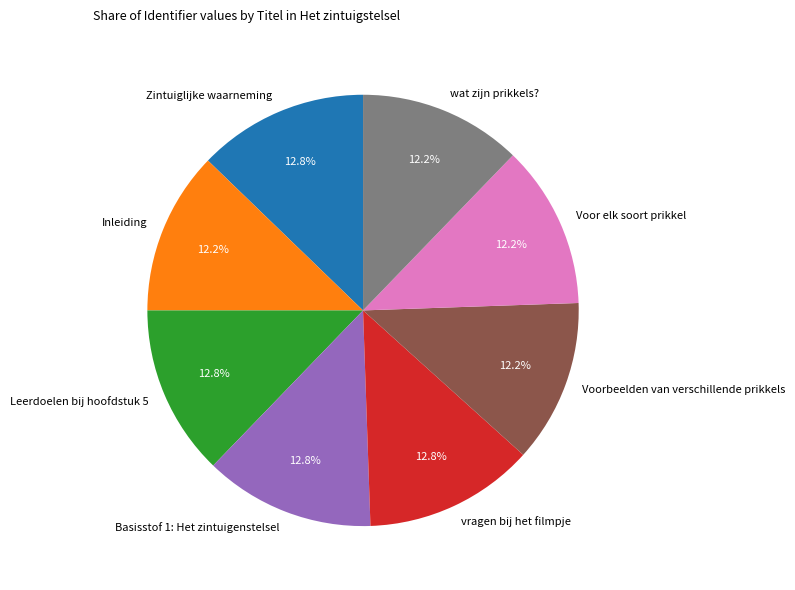

To the nearest percent, what portion does Voor elk soort prikkel represent?

12%